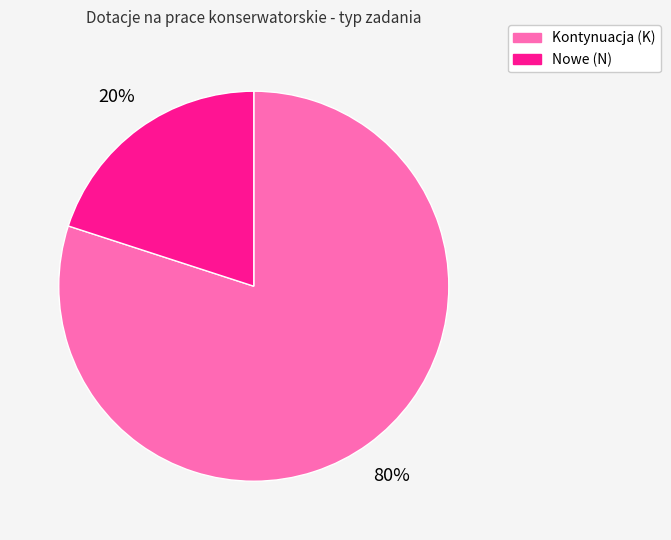

What percentage is the Nowe (N) slice, to the nearest percent?

20%